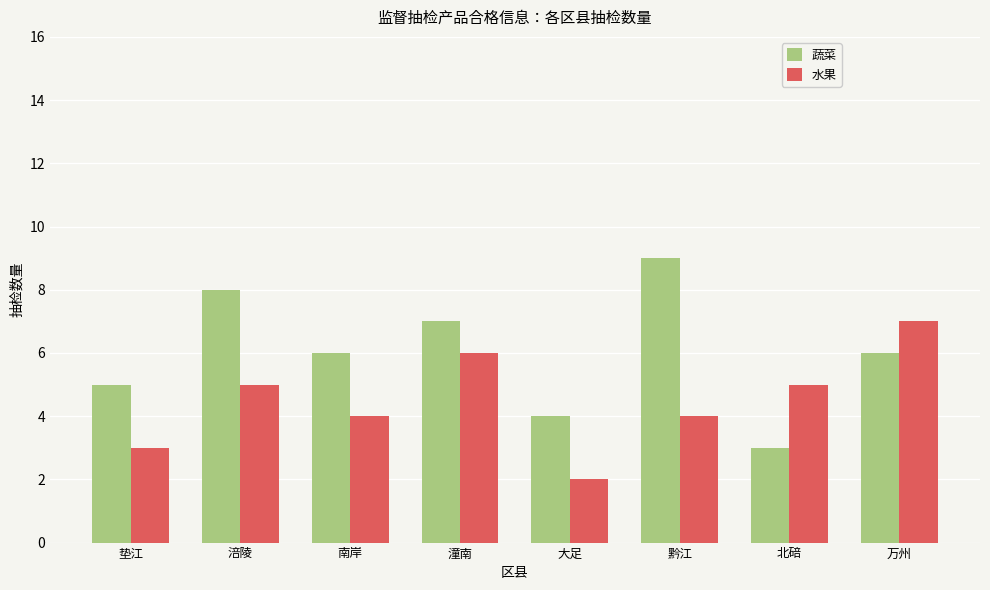

What are all the series names shown in the legend?

蔬菜, 水果